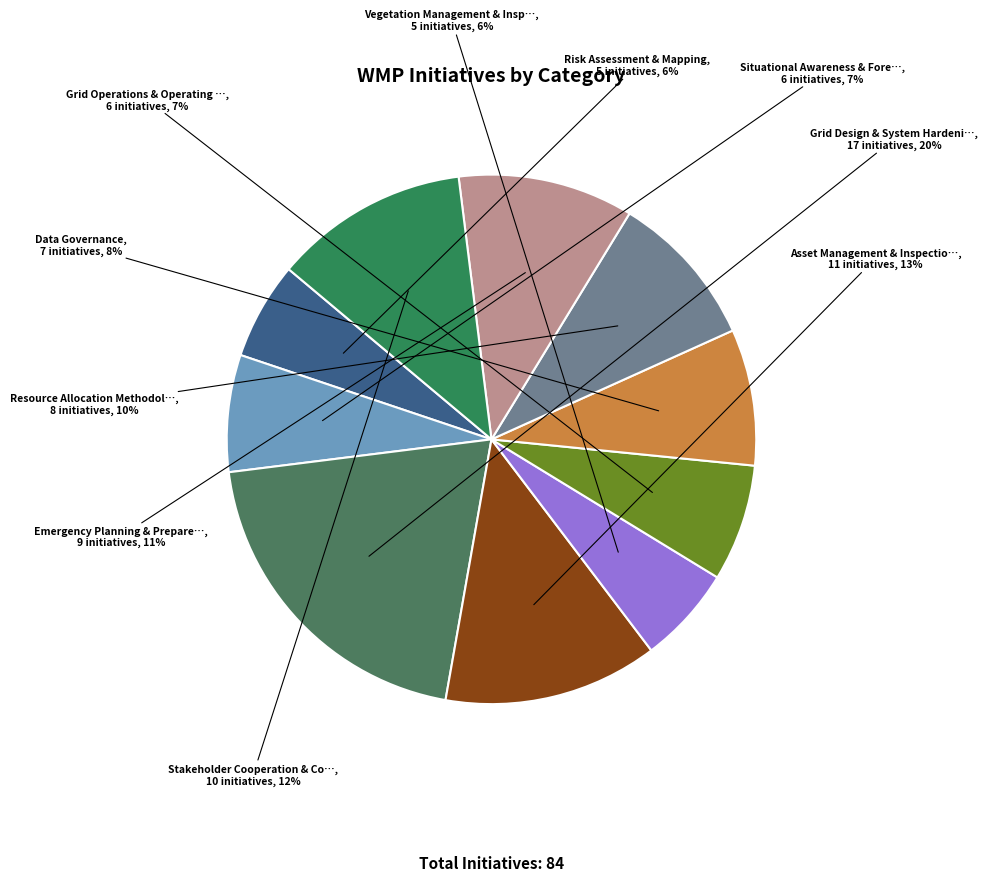

Count the number of slices in the pie.

10